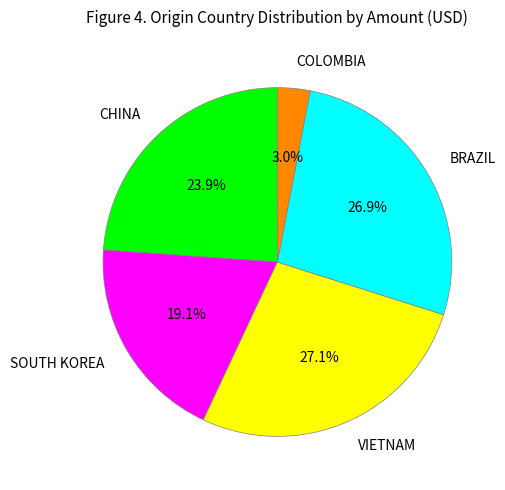

Do VIETNAM and BRAZIL together represent more than half of the pie?

Yes